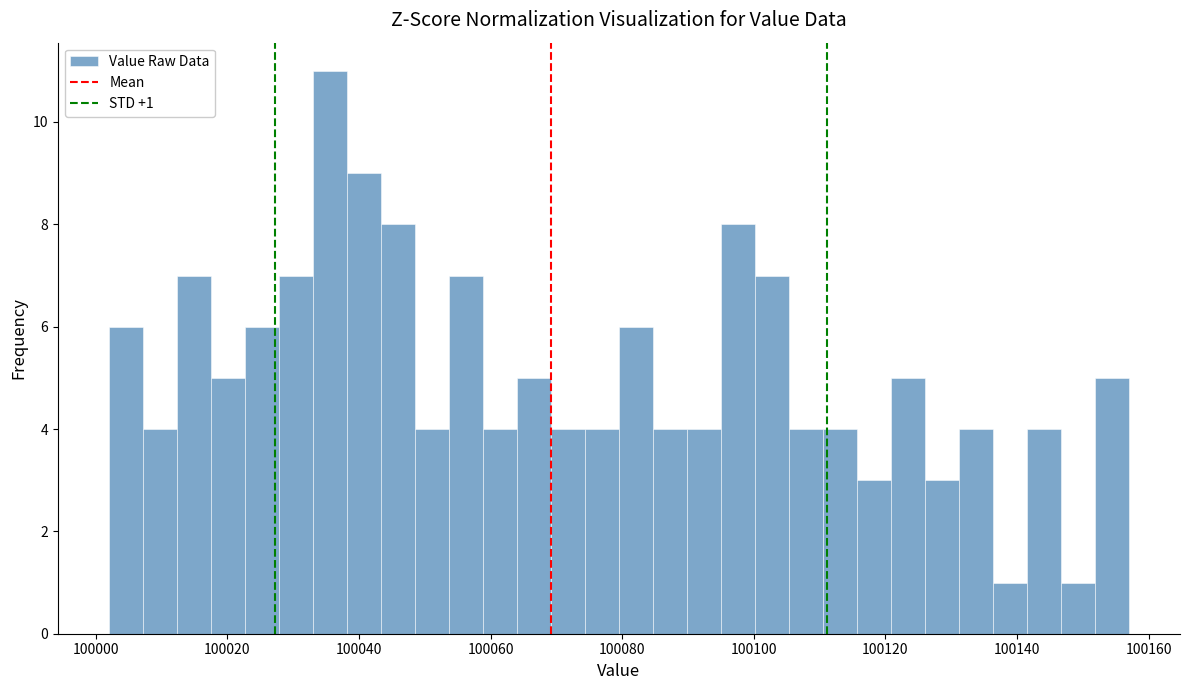

Read against the x-axis, roughly where is the centre of the tallest bar?

100036